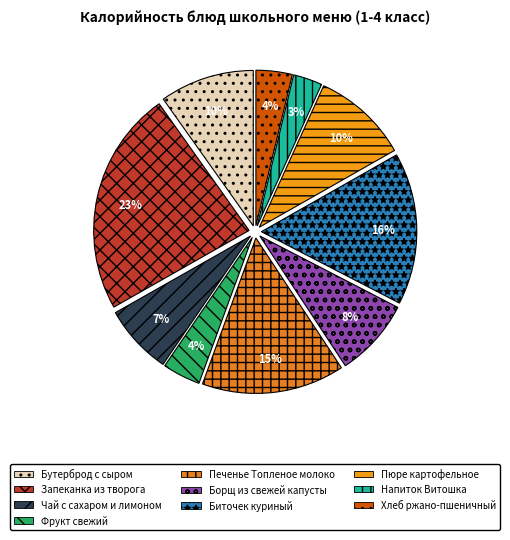

Does any single category account for the majority?

No